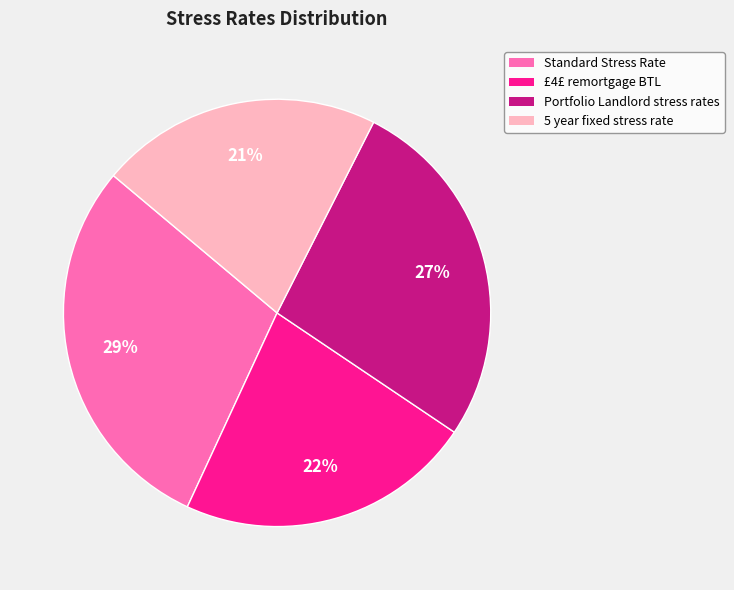

What percentage is the 5 year fixed stress rate slice, to the nearest percent?

21%